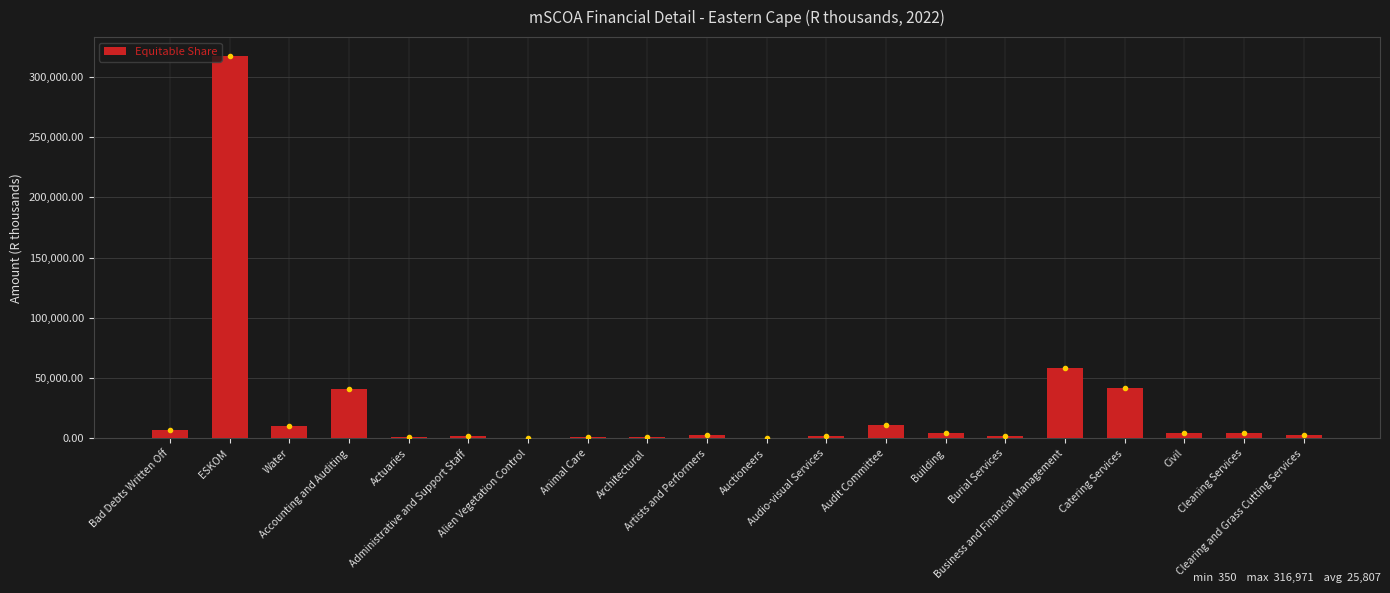

What is the maximum value shown in the chart?

316970.8